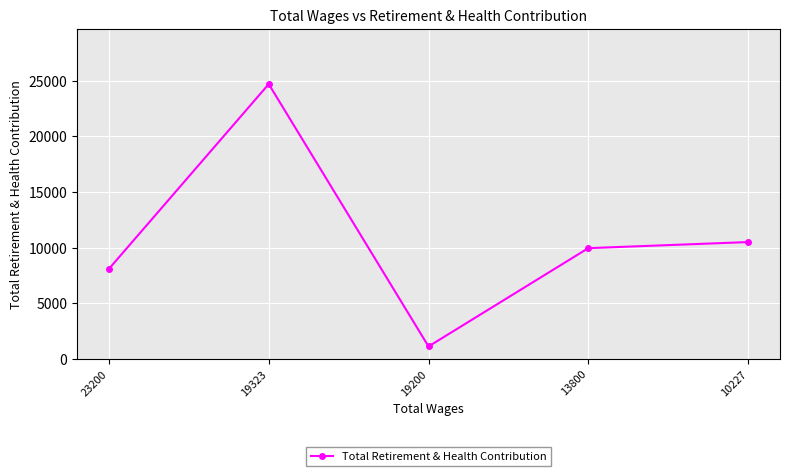

Which has a higher value, 13800 or 10227?

10227